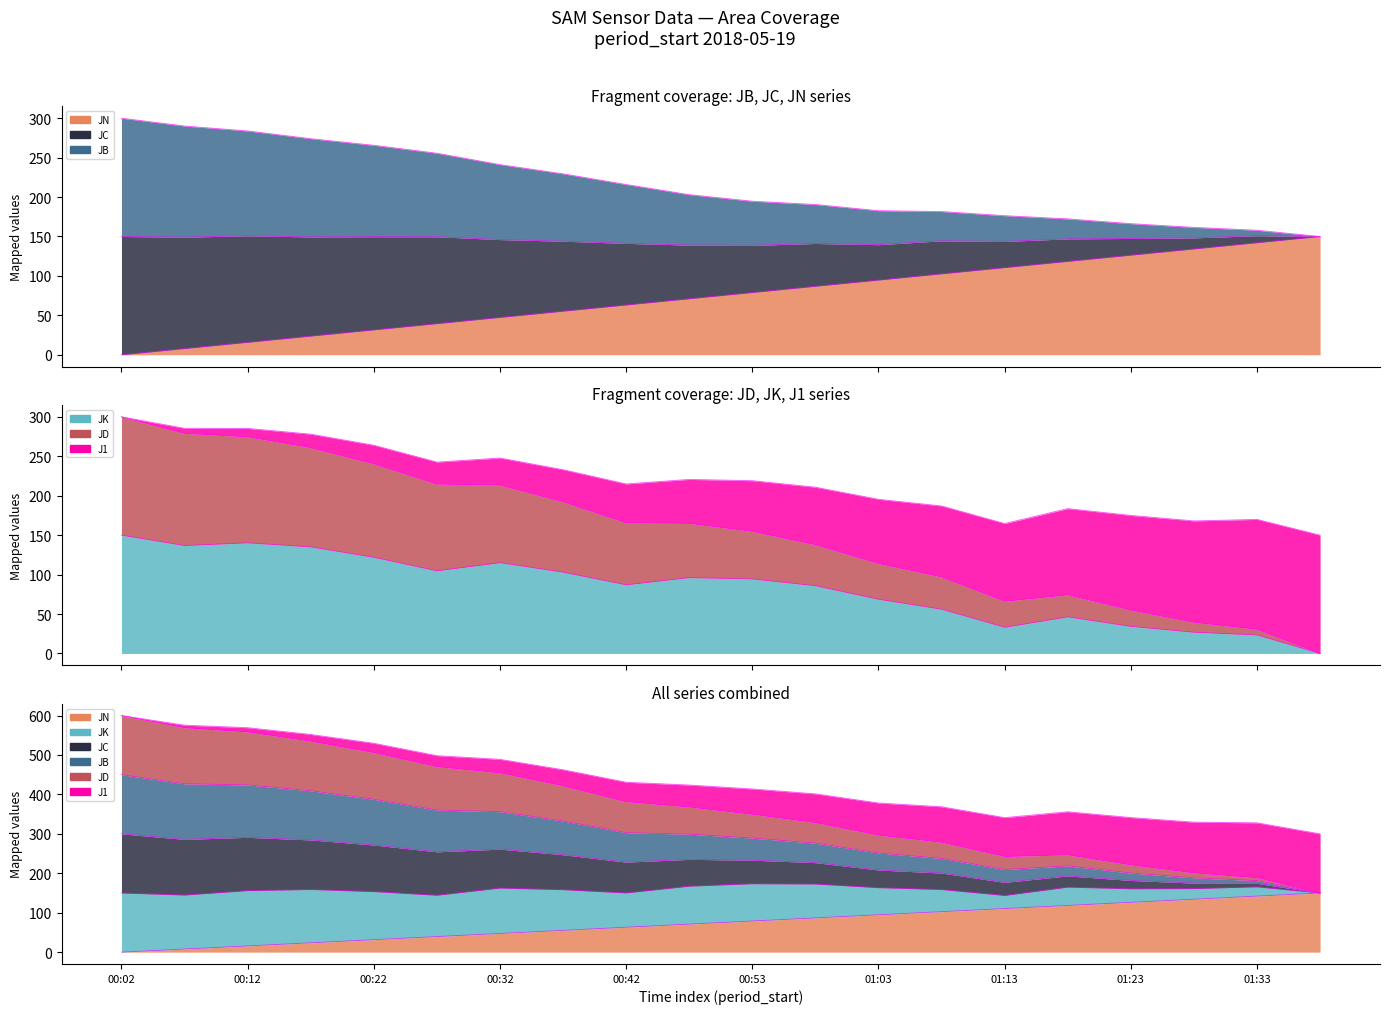

Which series has the largest total across all categories?

JK termini